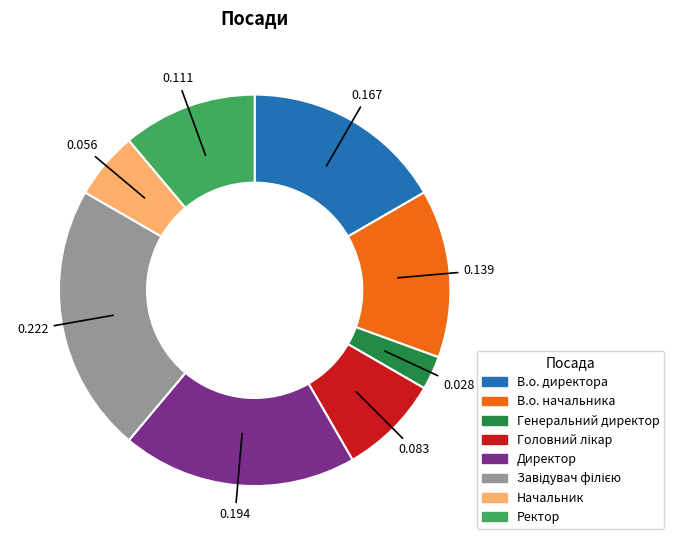

Approximately how many times larger is the value at Директор compared to В.о. начальника?

1.4